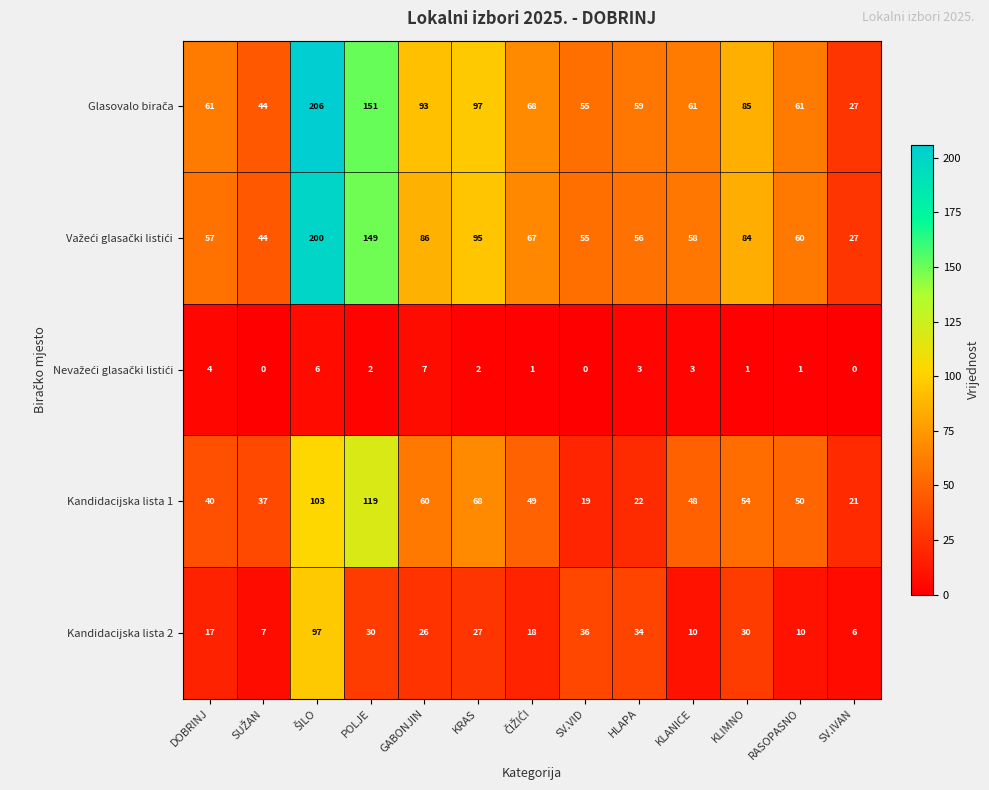

What is the sum of all Kandidacijska lista 2 values?

348